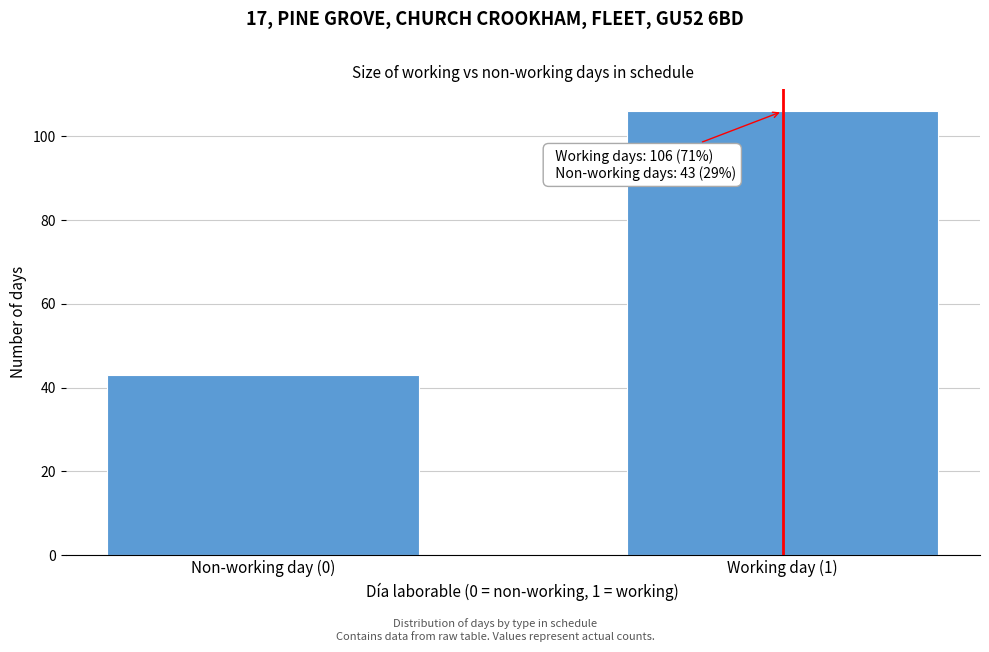

Reading left to right, transcribe all the data shown in this chart.

43	106